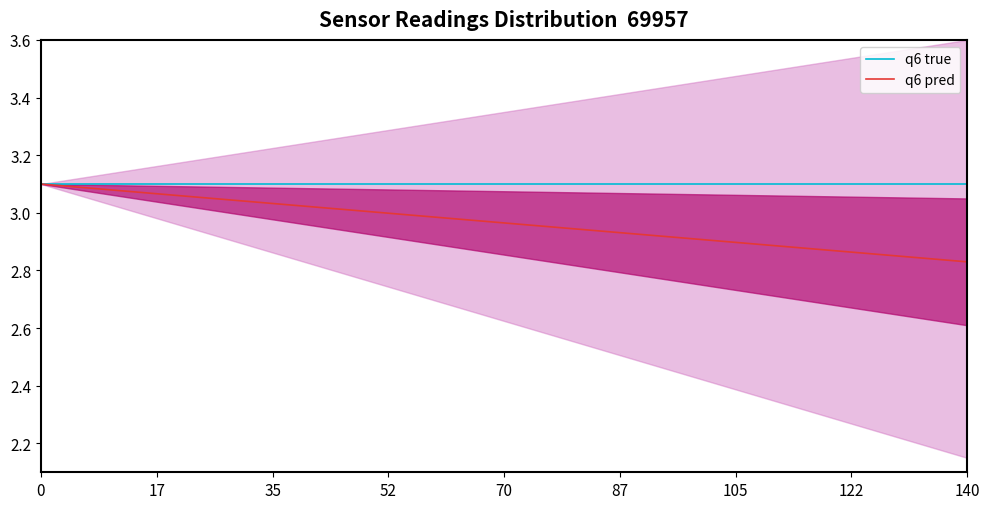

True or false: q6 pred has more than 0 interior local peaks.

False